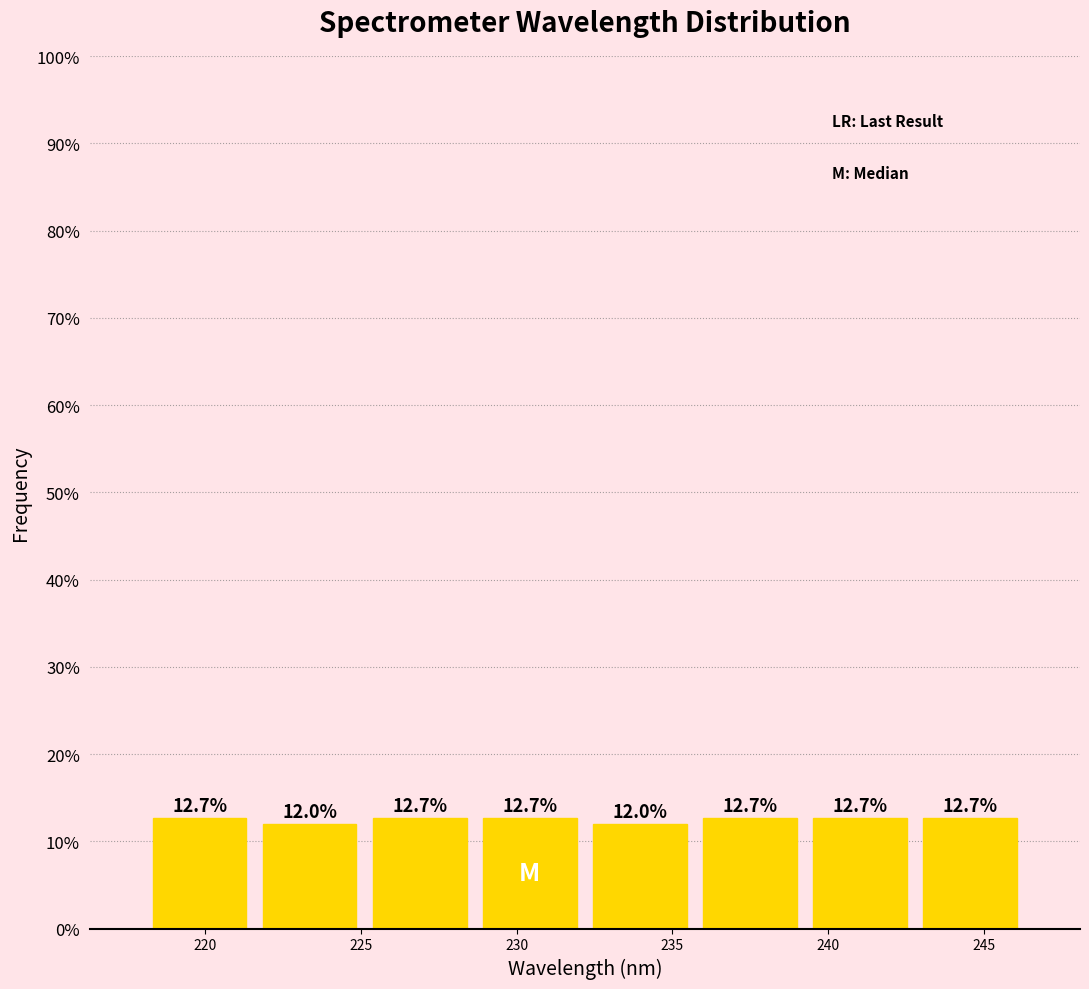

Reading left to right, list every bar in this chart as the range it spans on the x-axis followed by its height. The bar edges are not printed on the chart, so give them approximately, as read against the axis.

218.0 to 221.5: 12.7
221.5 to 225.0: 12.0
225.0 to 228.5: 12.7
228.5 to 232.0: 12.7
232.0 to 235.5: 12.0
235.5 to 239.5: 12.7
239.5 to 243.0: 12.7
243.0 to 246.5: 12.7